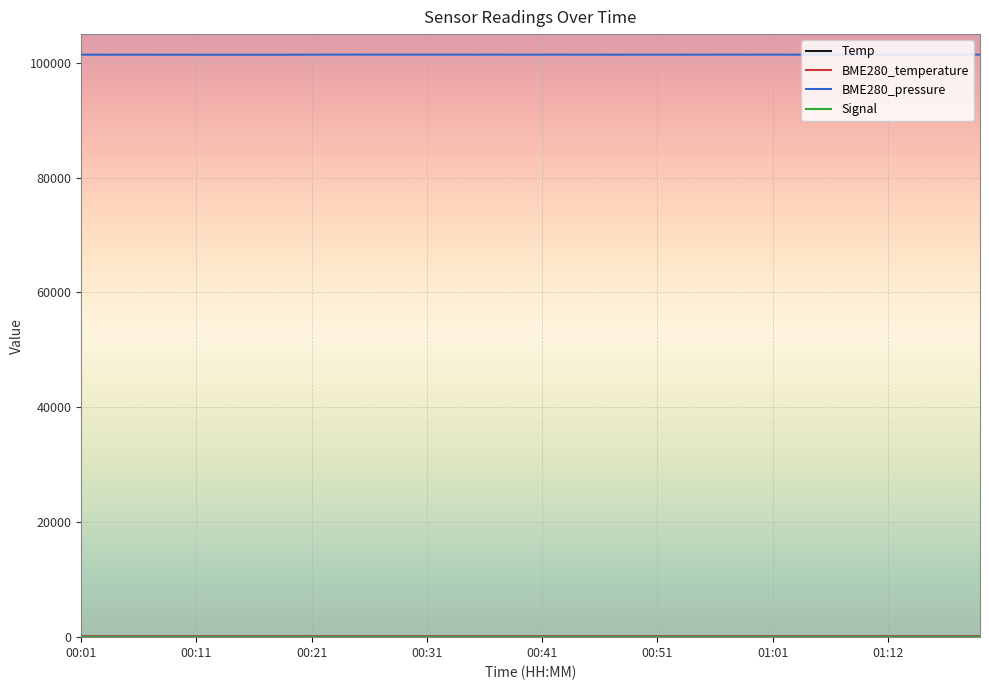

Which series has the widest spread of values?

BME280_pressure